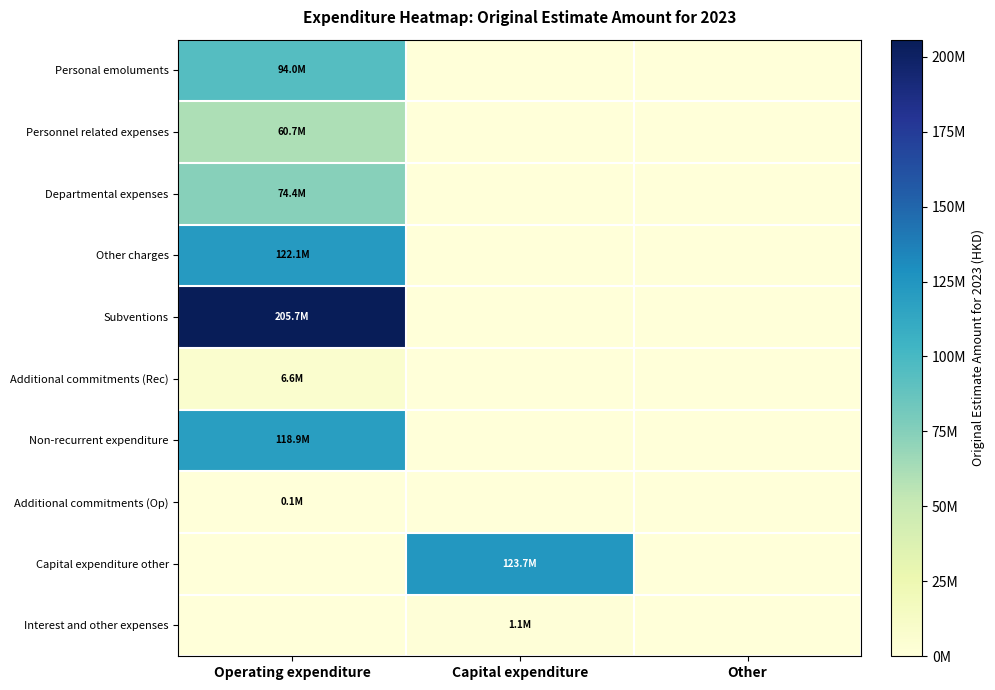

Which has a higher value, Other or Operating expenditure?

Operating expenditure